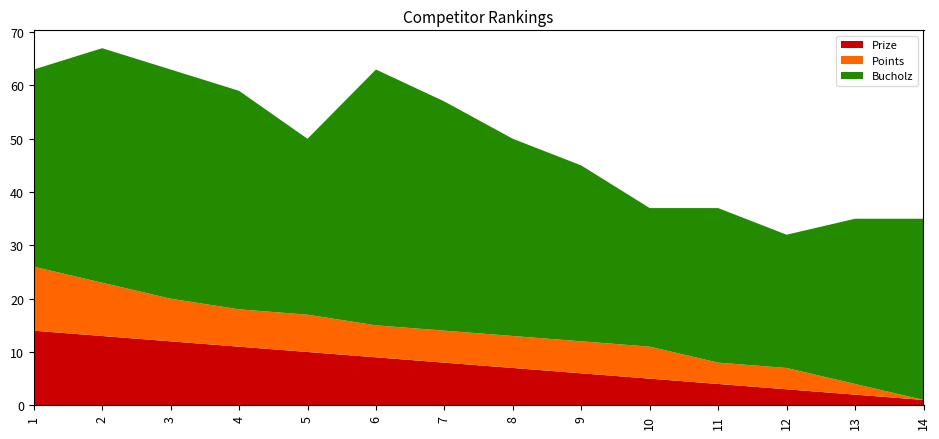

Reading left to right, transcribe all the data shown in this chart.

Prize: 1=14	2=13	3=12	4=11	5=10	6=9	7=8	8=7	9=6	10=5	11=4	12=3	13=2	14=1
Points: 1=12	2=10	3=8	4=7	5=7	6=6	7=6	8=6	9=6	10=6	11=4	12=4	13=2	14=0
Bucholz: 1=37	2=44	3=43	4=41	5=33	6=48	7=43	8=37	9=33	10=26	11=29	12=25	13=31	14=34